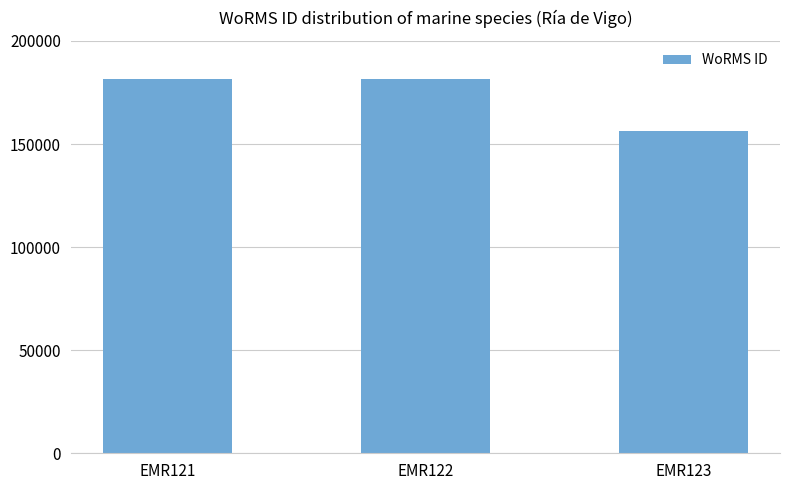

What is the value of the 2nd bar from the left?

181364